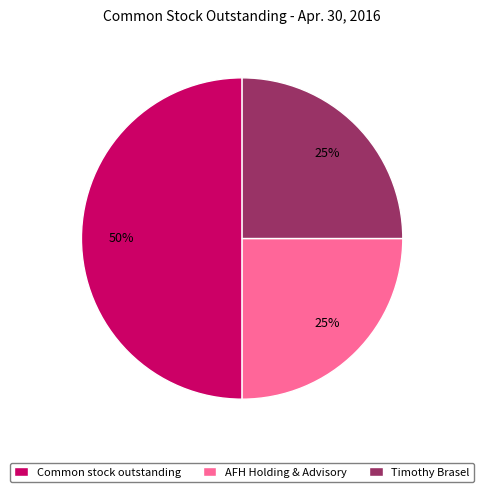

Do AFH Holding & Advisory and Common stock outstanding together represent more than half of the pie?

Yes